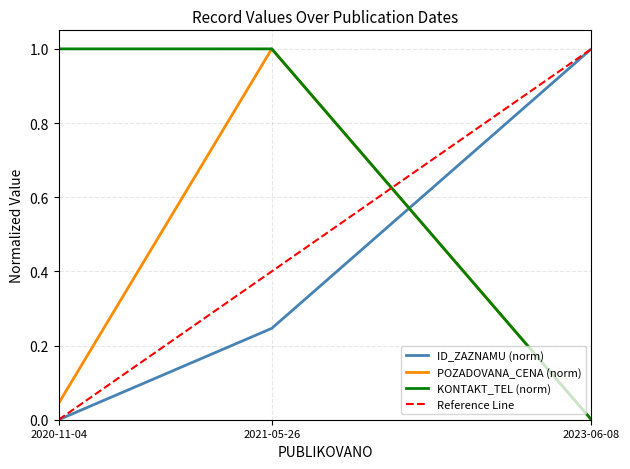

True or false: the data shows 0.1 at 2020-11-04.

False